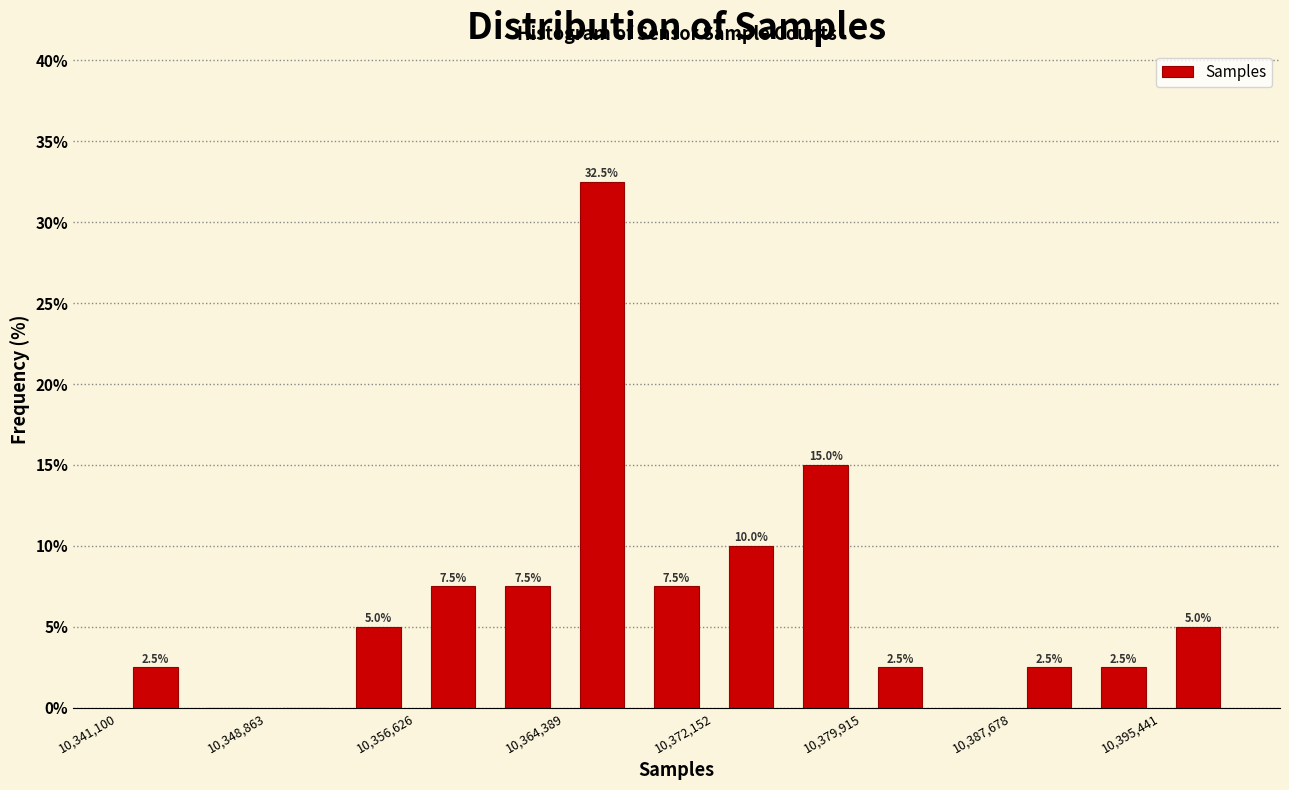

Around what value on the x-axis is the tallest bar? Give the approximate position of its centre, as read against the axis.

10366000